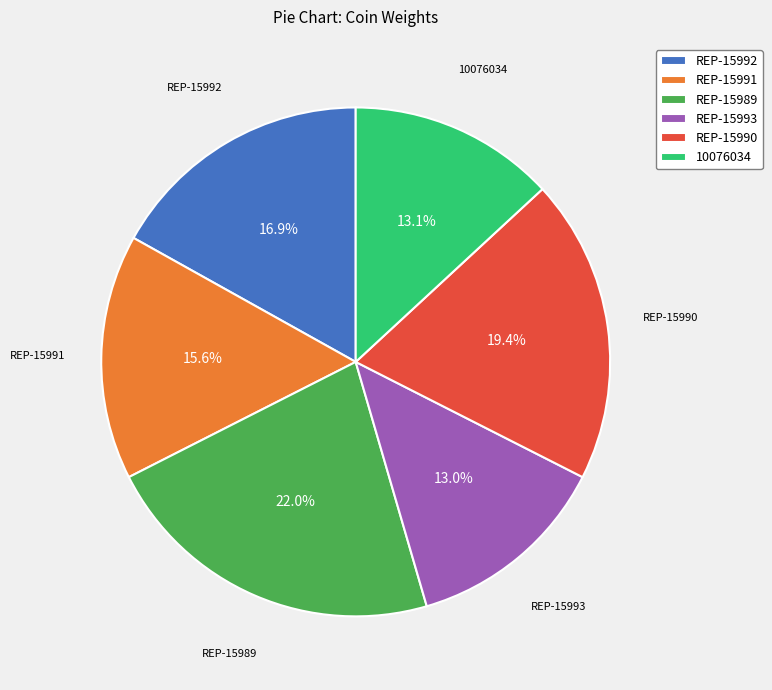

Does any single category account for the majority?

No